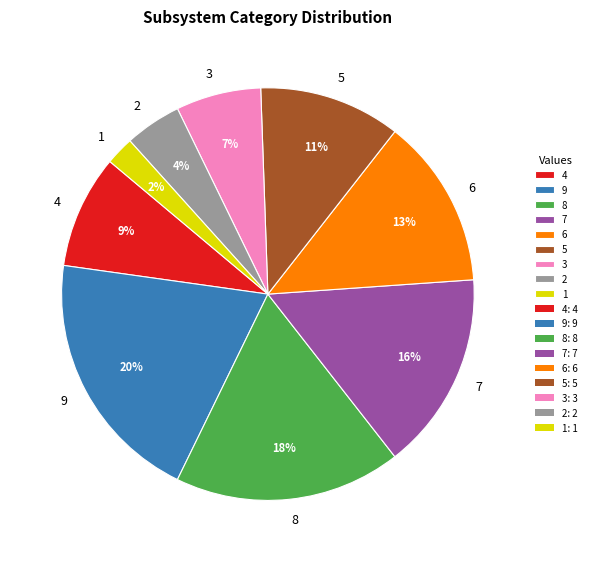

Approximately how many times larger is the value at 5 compared to 7?

0.7